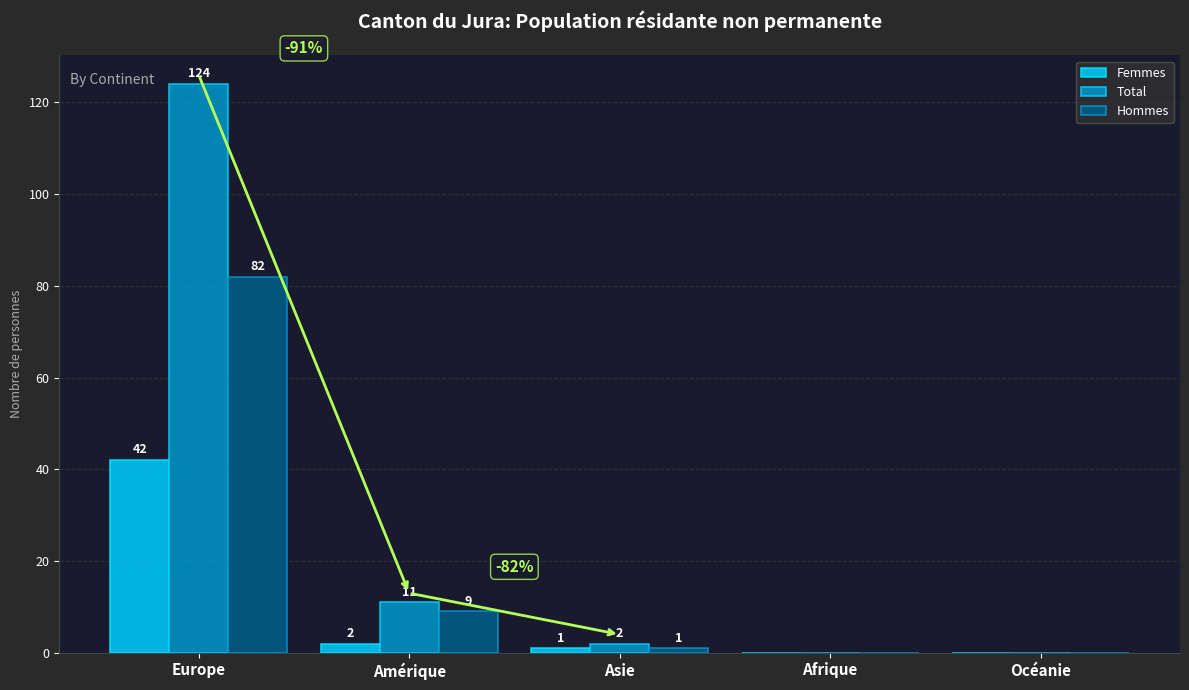

What is the sum of the Femmes values at Asie and Océanie?

1